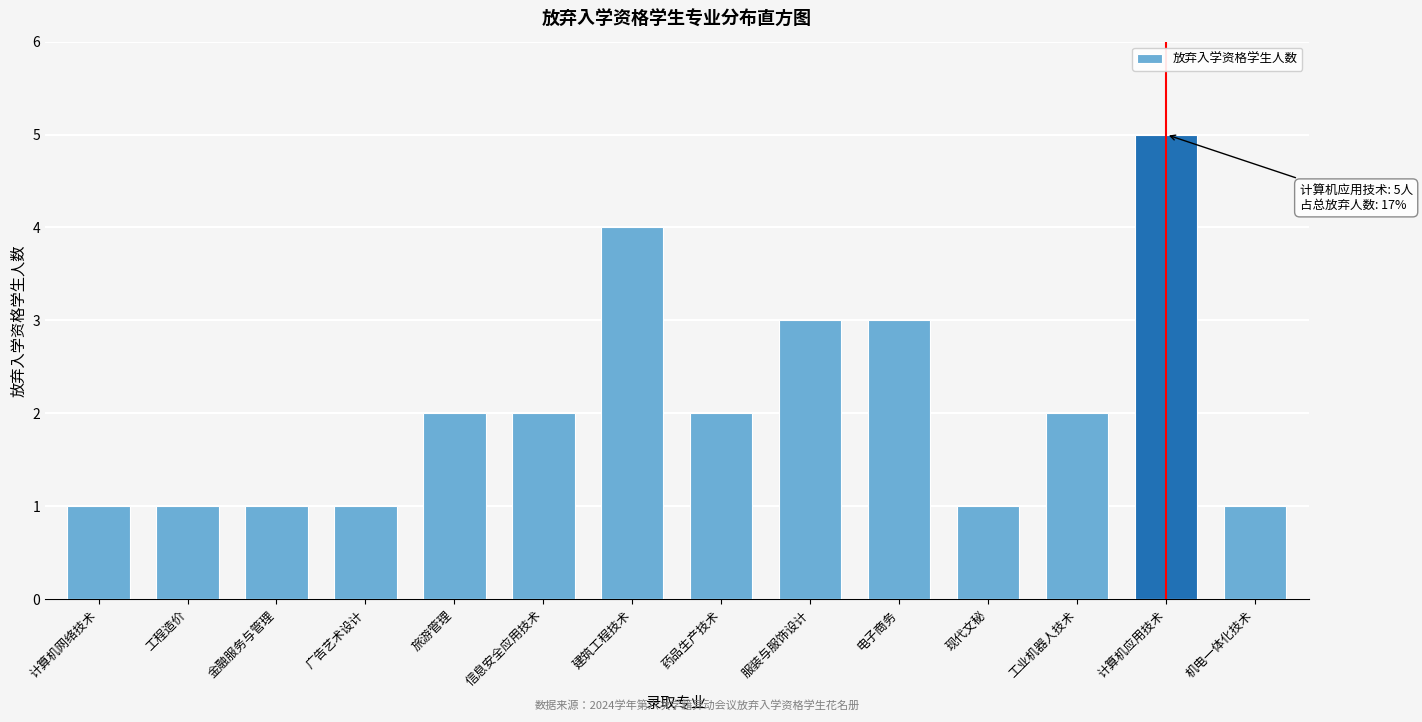

Reading left to right, extract all data points from this chart.

1	1	1	1	2	2	4	2	3	3	1	2	5	1